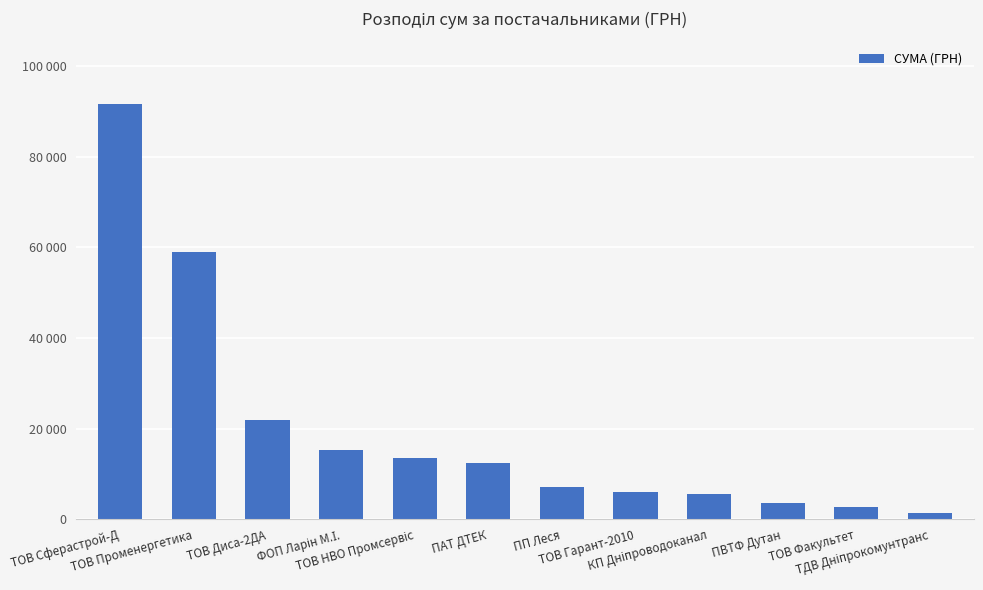

What is the difference between the maximum and minimum values?

90222.0